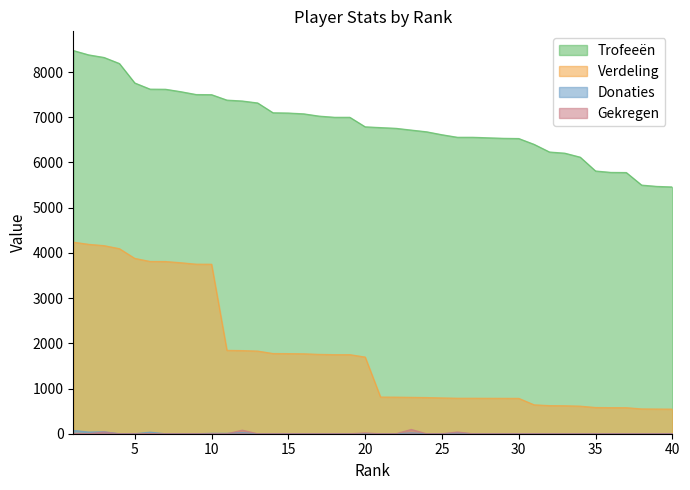

Reading left to right, transcribe all the data shown in this chart.

Trofeeën: 8476	8380	8323	8189	7759	7622	7620	7566	7503	7500	7380	7360	7317	7100	7094	7076	7026	7000	7000	6789	6772	6756	6717	6679	6614	6558	6558	6546	6535	6530	6401	6232	6206	6118	5812	5781	5778	5500	5471	5459
Verdeling: 4238	4190	4161	4094	3879	3811	3810	3783	3751	3750	1845	1840	1829	1775	1773	1769	1756	1750	1750	1697	812	810	806	801	793	786	786	785	784	783	640	623	620	611	581	578	577	550	547	545
Donaties: 74	38	44	0	0	36	0	0	0	10	10	26	0	0	0	0	0	0	0	0	0	0	20	0	0	18	0	0	0	0	0	0	0	0	0	0	0	0	0	0
Gekregen: 0	0	40	0	0	0	0	0	0	0	0	80	0	0	0	0	0	0	0	20	0	0	96	0	0	40	0	0	0	0	0	0	0	0	0	0	0	0	0	0